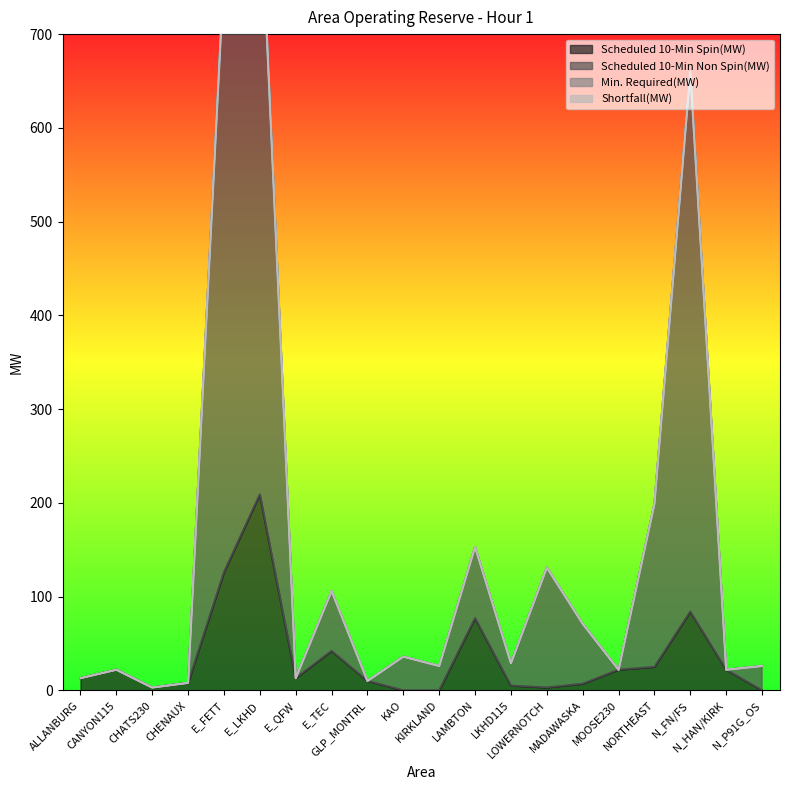

How many data points in Scheduled 10-Min Non Spin(MW) are less than 29?

10